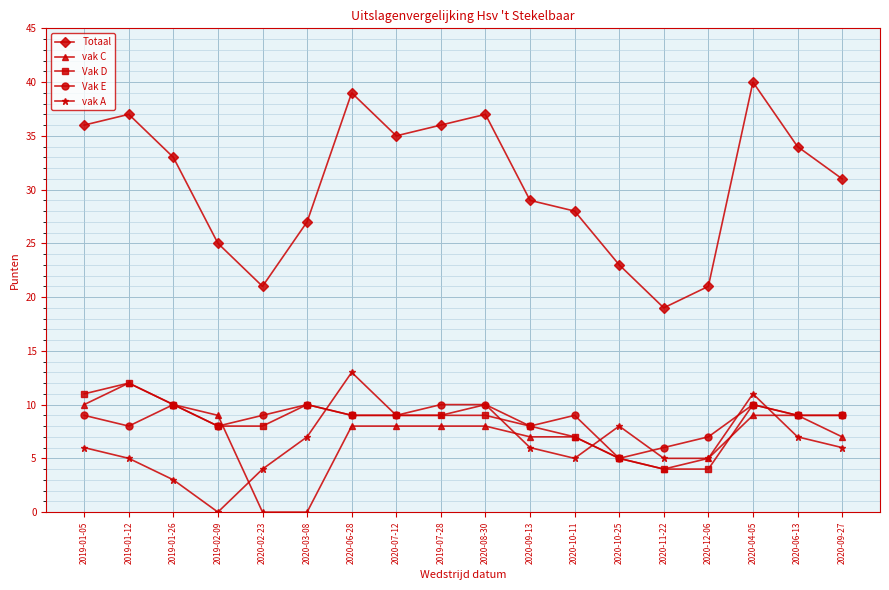

Between 2019-01-26 and 2020-06-28, which series saw the biggest shift?

vak A